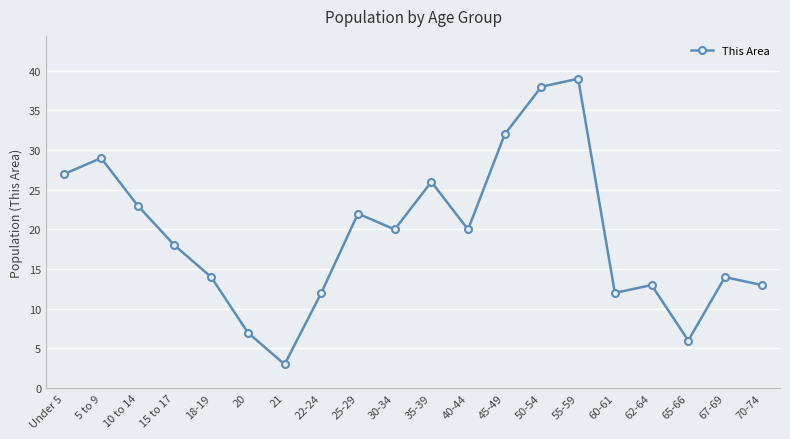

At which label does the data first exceed 20?

Under 5